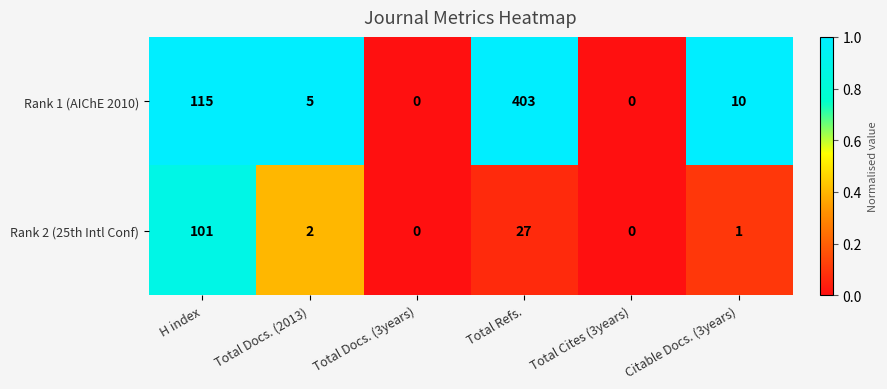

What is the sum of the Rank 1 (AIChE 2010) values at Total Docs. (2013) and H index?

120